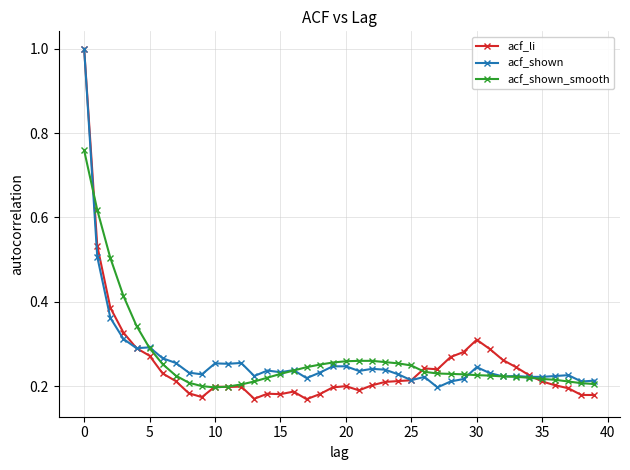

True or false: acf_shown has more than 0 interior local peaks.

True